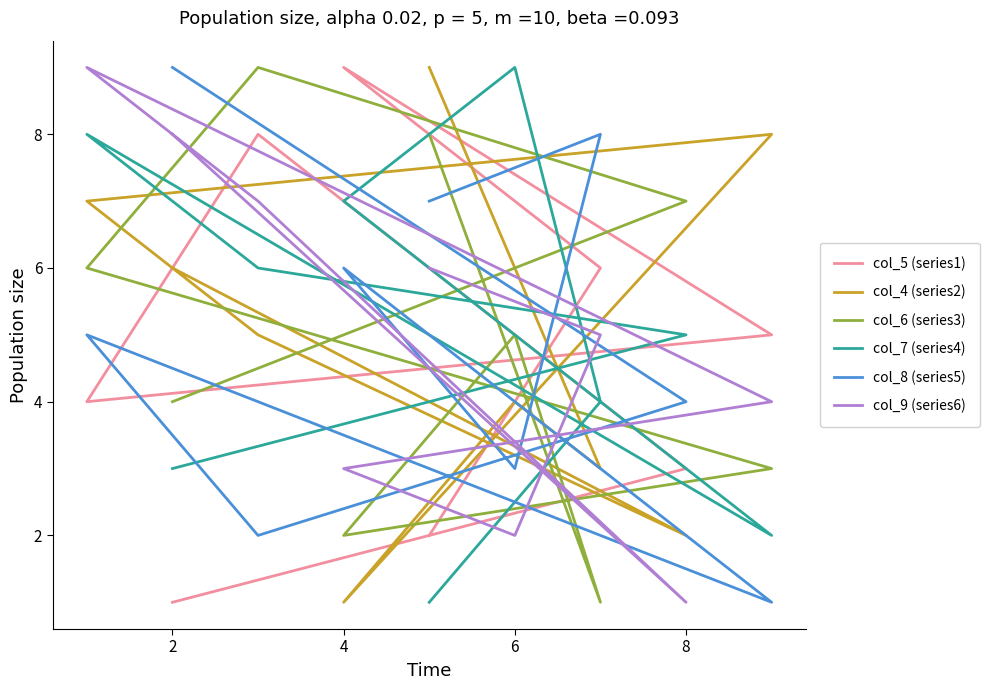

The col_7 (series4) series shows 4 at 10. True or false?

False